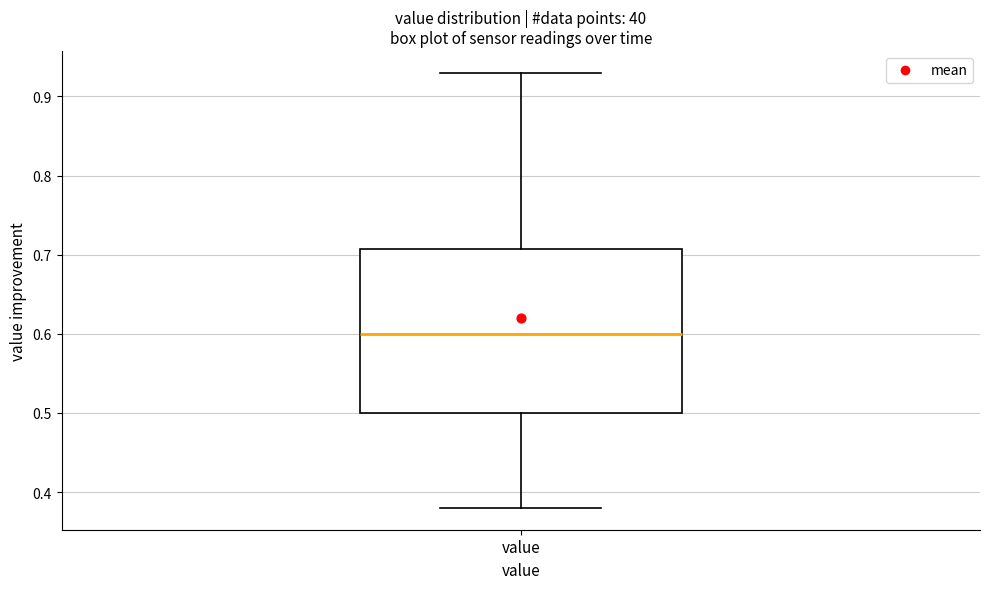

Where does the upper whisker of the box for value end on the y-axis? The values are not printed on the chart, so give them approximately, as read against the axis.

0.93